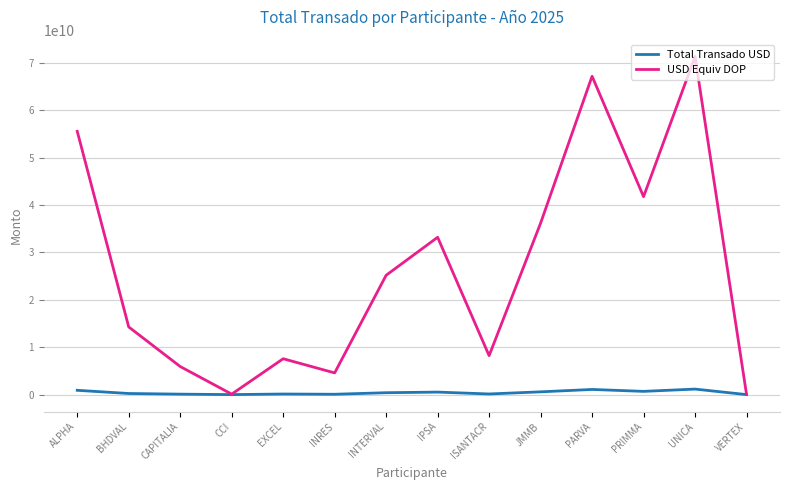

Does the chart have visible grid lines?

Yes